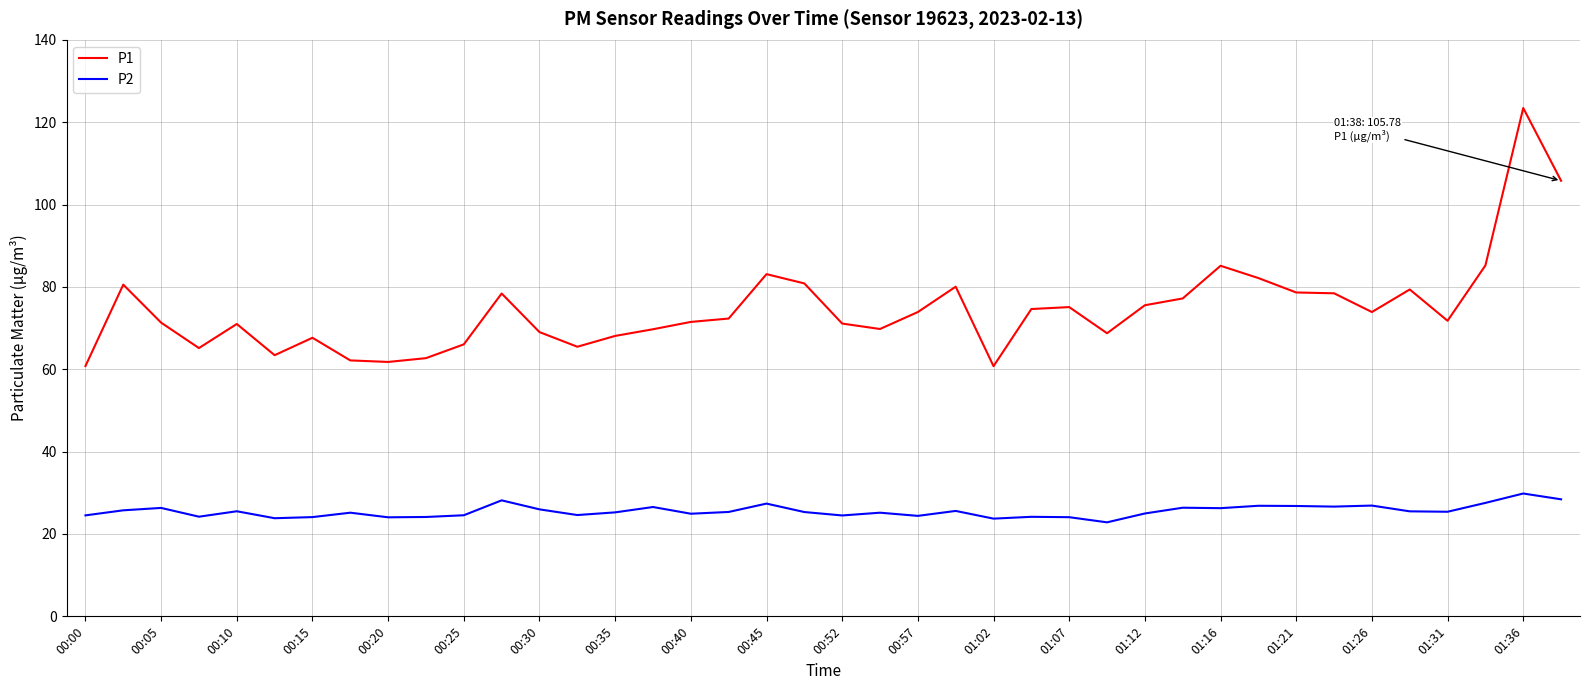

List the series in order of their peak value, lowest first.

P2, P1